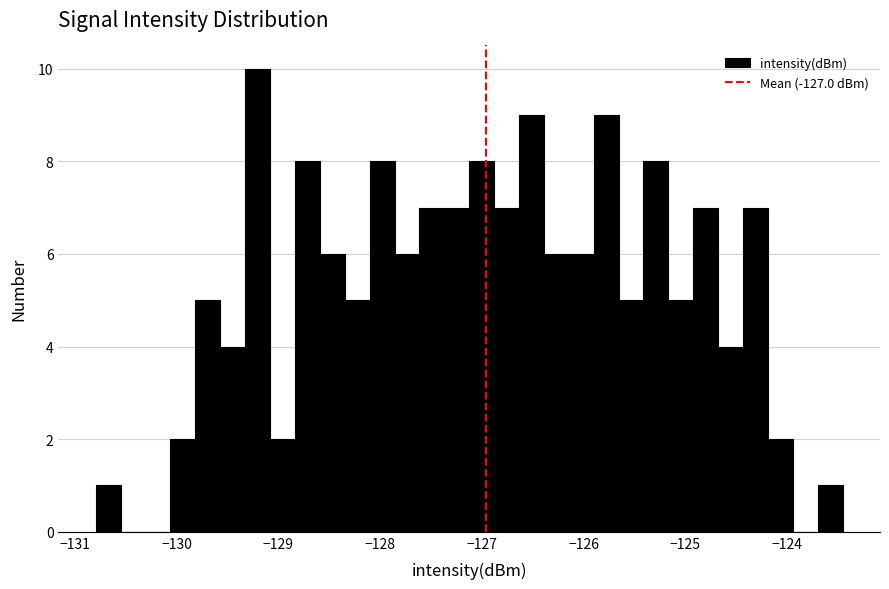

Read against the x-axis, roughly where is the centre of the tallest bar?

-129.2